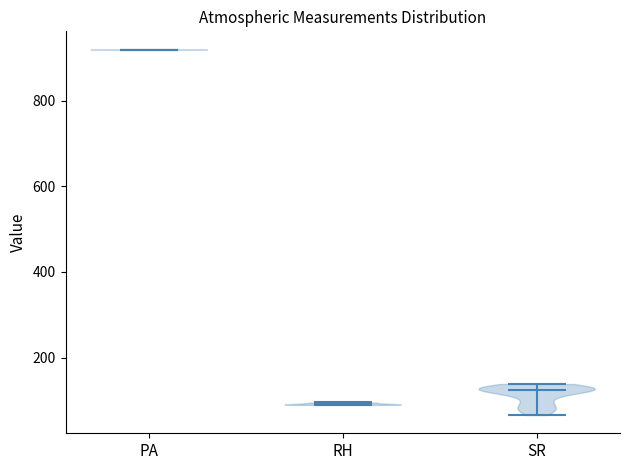

Reading left to right, read every violin against the y-axis: where its median line is, and the lowest and highest points it reaches. The values are not printed on the chart, so give them approximately, as read against the axis.

PA: median line 920, lowest point 920, highest point 920
RH: median line 100, lowest point 80, highest point 100
SR: median line 120, lowest point 60, highest point 140